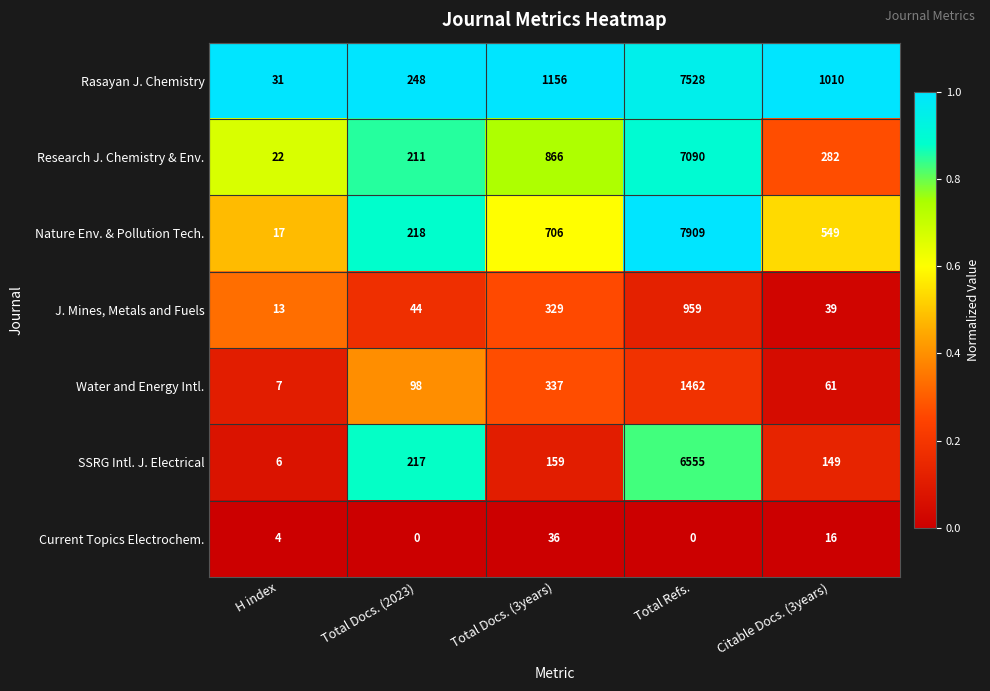

At which category is the sum across all series the highest?

Total Refs.